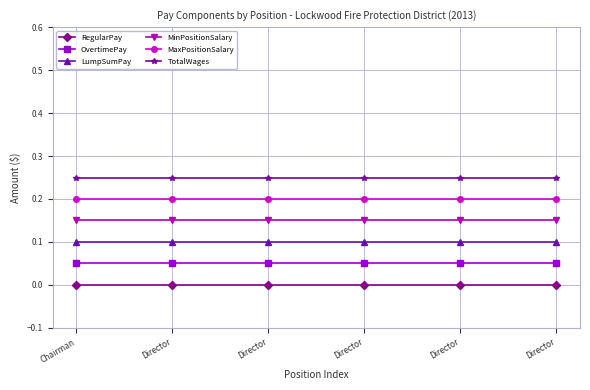

Which has a higher value, Chairman or Director?

Chairman